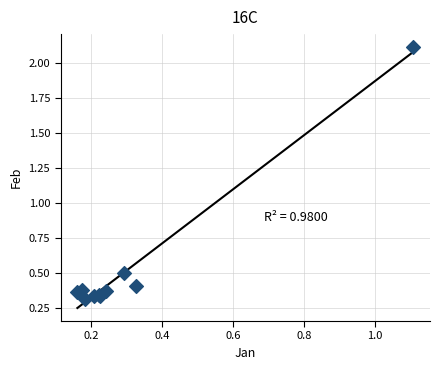

What Y value in the scatter plot is closest to 1?

0.5